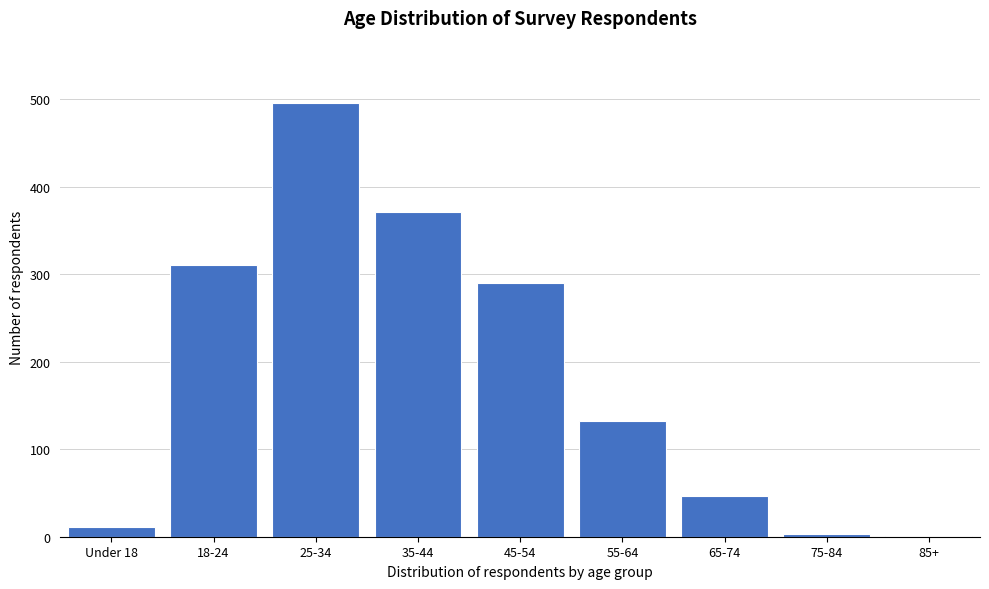

Approximately how many times larger is the value at 35-44 compared to 45-54?

1.3